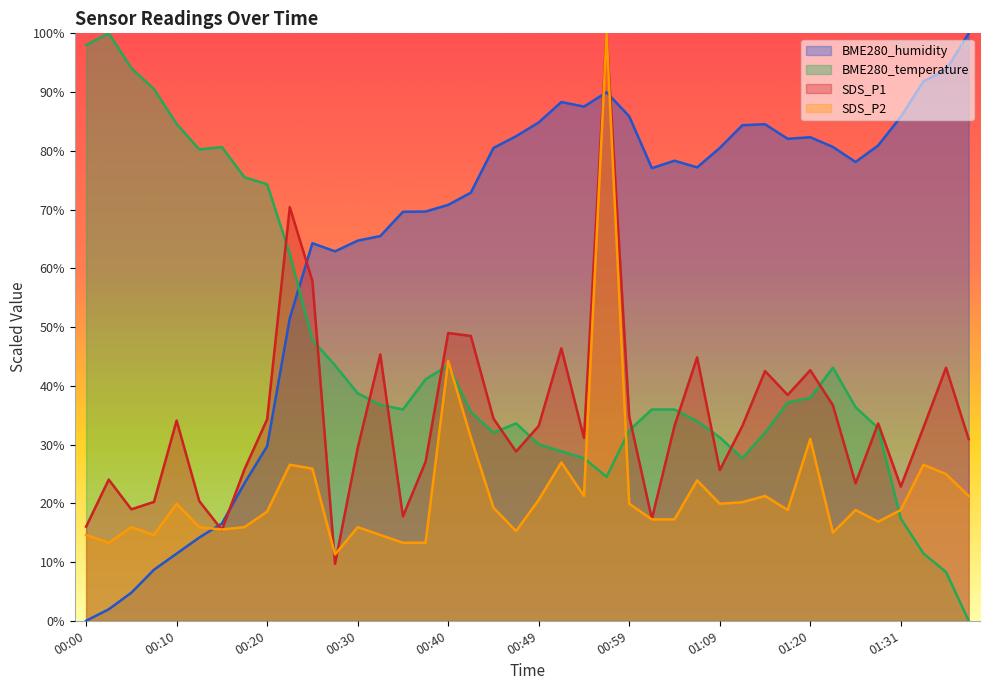

Reading right to left, list all the values displayed in this chart.

BME280_temperature: 01:39=0.0	01:36=8.3	01:34=11.5	01:31=17.4	01:29=32.8	01:26=36.4	01:23=43.1	01:20=37.9	01:18=37.2	01:15=32.0	01:12=27.7	01:09=31.2	01:07=34.0	01:04=36.0	01:02=36.0	00:59=32.4	00:57=24.5	00:54=27.7	00:52=28.9	00:49=30.0	00:47=33.6	00:44=32.0	00:42=35.6	00:40=43.5	00:37=41.1	00:35=36.0	00:32=36.8	00:30=38.7	00:27=43.5	00:25=47.8	00:23=62.5	00:20=74.3	00:18=75.5	00:15=80.6	00:13=80.2	00:10=84.6	00:08=90.5	00:05=94.1	00:03=100.0	00:00=98.0
BME280_humidity: 01:39=100.0	01:36=93.8	01:34=91.8	01:31=85.8	01:29=80.9	01:26=78.1	01:23=80.7	01:20=82.3	01:18=82.1	01:15=84.5	01:12=84.4	01:09=80.5	01:07=77.2	01:04=78.3	01:02=77.1	00:59=85.9	00:57=90.0	00:54=87.5	00:52=88.3	00:49=84.8	00:47=82.5	00:44=80.5	00:42=72.9	00:40=70.8	00:37=69.7	00:35=69.6	00:32=65.5	00:30=64.7	00:27=62.9	00:25=64.3	00:23=51.5	00:20=29.7	00:18=23.4	00:15=16.6	00:13=14.2	00:10=11.4	00:08=8.7	00:05=4.8	00:03=2.0	00:00=0.0
SDS_P1: 01:39=30.9	01:36=43.1	01:34=32.9	01:31=22.8	01:29=33.6	01:26=23.4	01:23=36.7	01:20=42.7	01:18=38.4	01:15=42.5	01:12=33.2	01:09=25.7	01:07=44.8	01:04=33.2	01:02=17.4	00:59=34.8	00:57=100.0	00:54=31.1	00:52=46.4	00:49=33.2	00:47=28.8	00:44=34.4	00:42=48.5	00:40=49.0	00:37=27.1	00:35=17.8	00:32=45.3	00:30=29.4	00:27=9.7	00:25=57.8	00:23=70.4	00:20=34.3	00:18=25.8	00:15=15.5	00:13=20.4	00:10=34.1	00:08=20.2	00:05=19.0	00:03=24.0	00:00=16.0
SDS_P2: 01:39=21.2	01:36=25.0	01:34=26.6	01:31=18.9	01:29=16.9	01:26=18.9	01:23=15.0	01:20=30.9	01:18=18.9	01:15=21.2	01:12=20.2	01:09=19.9	01:07=23.9	01:04=17.3	01:02=17.3	00:59=19.9	00:57=100.0	00:54=21.2	00:52=27.0	00:49=20.6	00:47=15.3	00:44=19.3	00:42=31.2	00:40=44.2	00:37=13.3	00:35=13.3	00:32=14.6	00:30=15.9	00:27=11.3	00:25=25.9	00:23=26.6	00:20=18.6	00:18=15.9	00:15=15.5	00:13=15.9	00:10=19.9	00:08=14.6	00:05=15.9	00:03=13.3	00:00=14.6